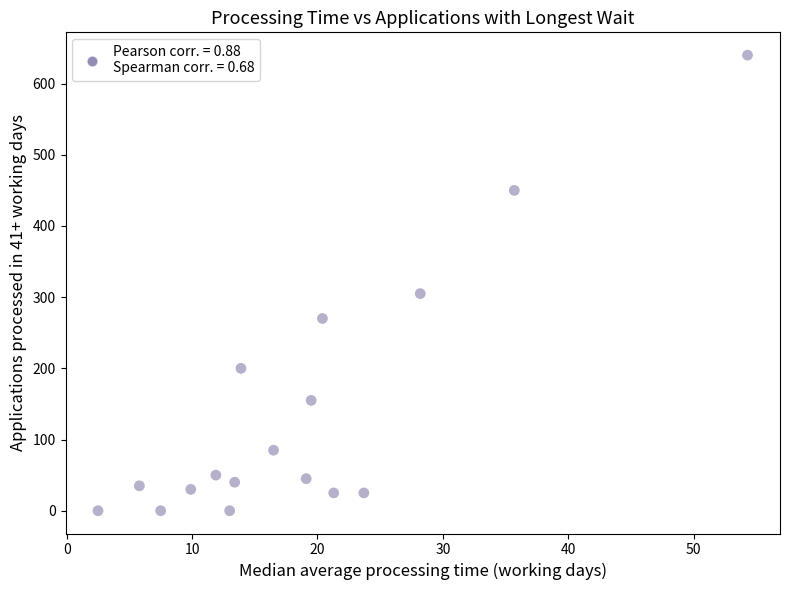

What Y value in the scatter plot is closest to 320?

305